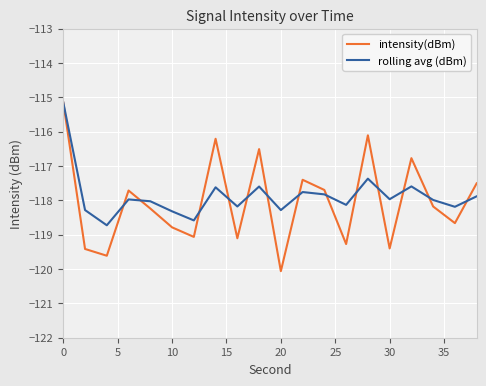

Which series has the widest spread of values?

intensity(dBm)